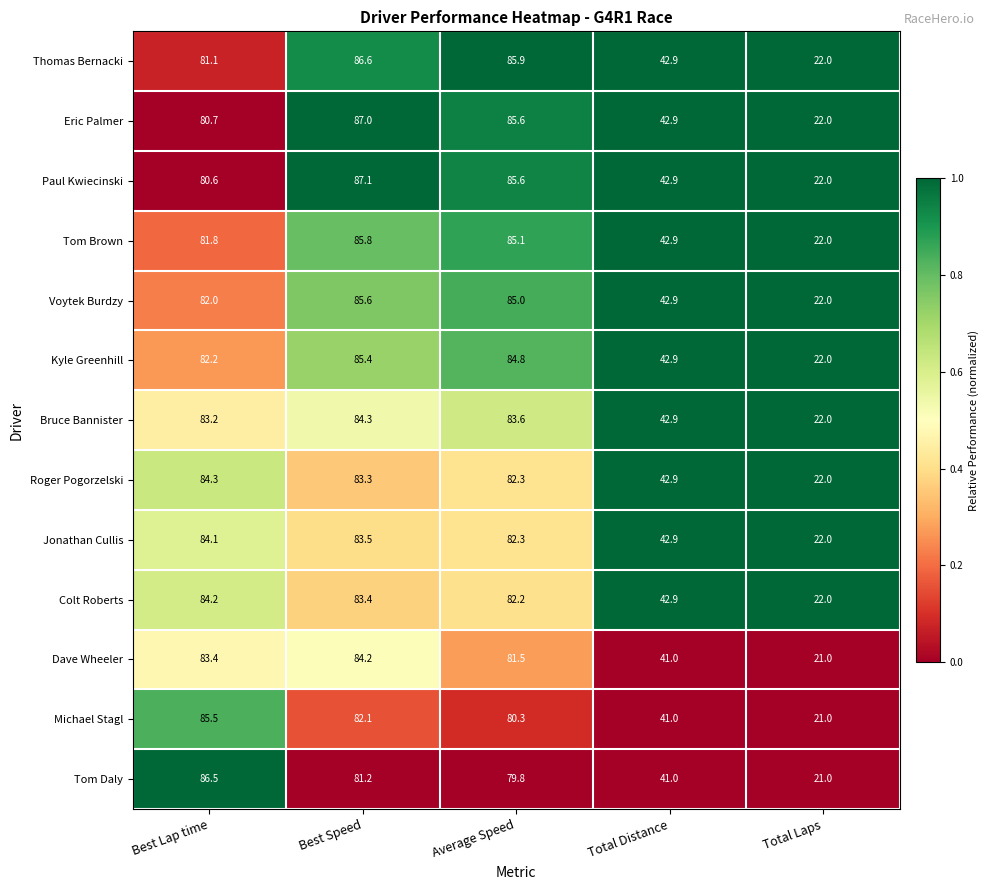

Which series has the largest total across all categories?

Thomas Bernacki